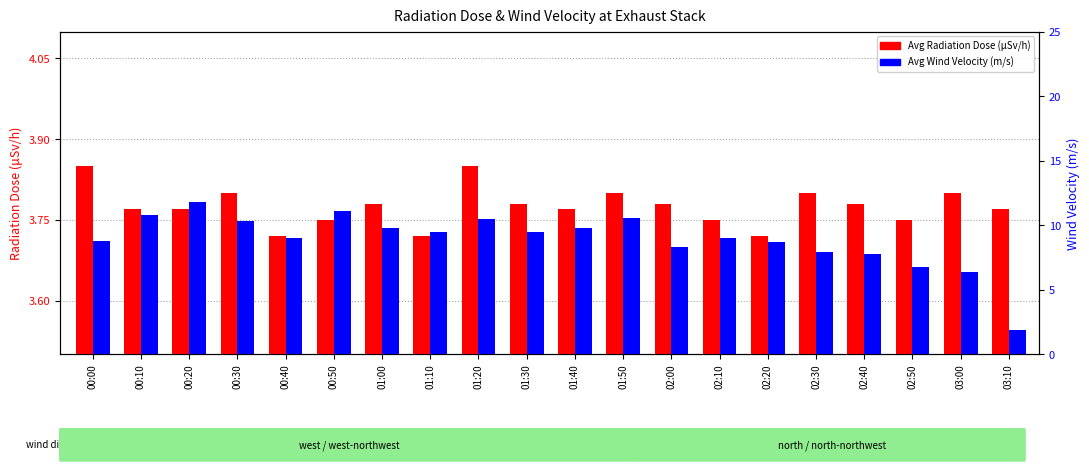

What value does the Avg Wind Velocity series have at 00:10?

10.8